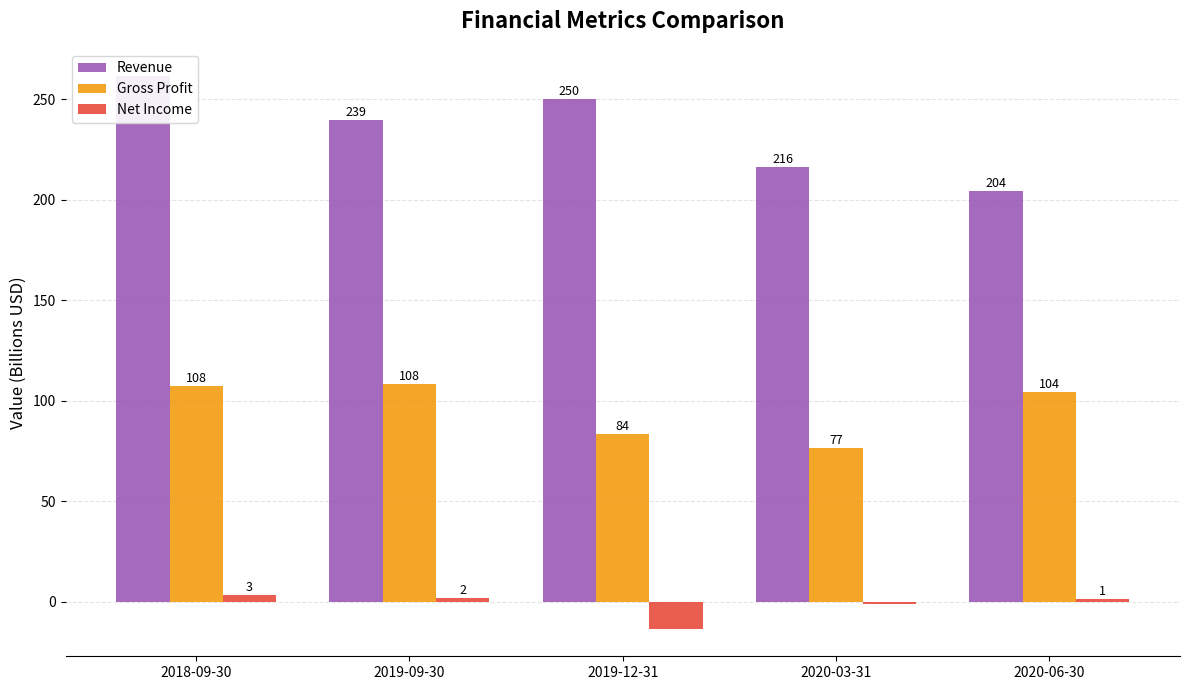

Is it true that Revenue equals 313.0 at 2020-06-30?

False